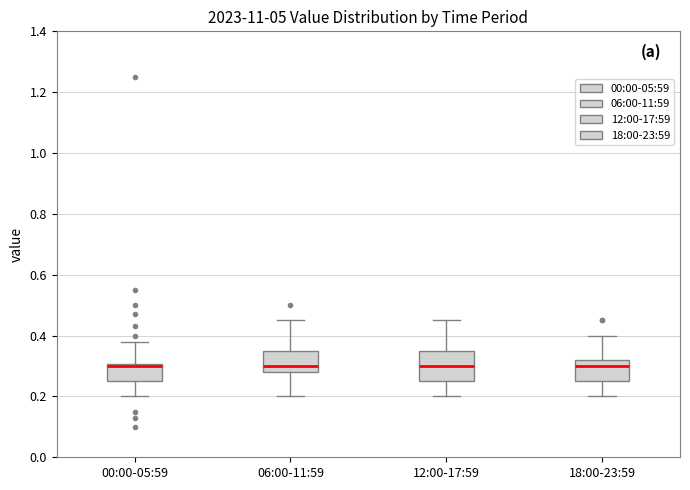

Reading left to right, transcribe this box plot: for each box, give where its median line is, the range the box spans, and where its two whiskers end, as read against the y-axis. The values are not printed on the chart, so give them approximately, as read against the axis.

00:00-05:59: median 0.30 (drawn on the box's upper edge), box 0.26 to 0.30, whiskers 0.20 to 0.38
06:00-11:59: median 0.30, box 0.28 to 0.36, whiskers 0.20 to 0.46
12:00-17:59: median 0.30, box 0.26 to 0.36, whiskers 0.20 to 0.46
18:00-23:59: median 0.30, box 0.26 to 0.32, whiskers 0.20 to 0.40